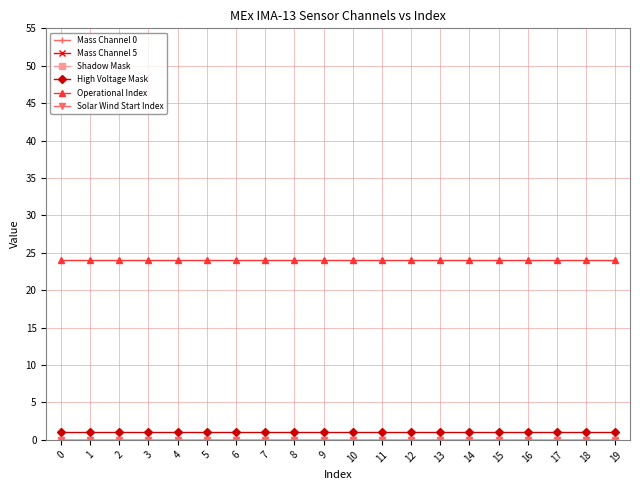

True or false: Solar Wind Start Index and Shadow Mask intersect in this chart.

False